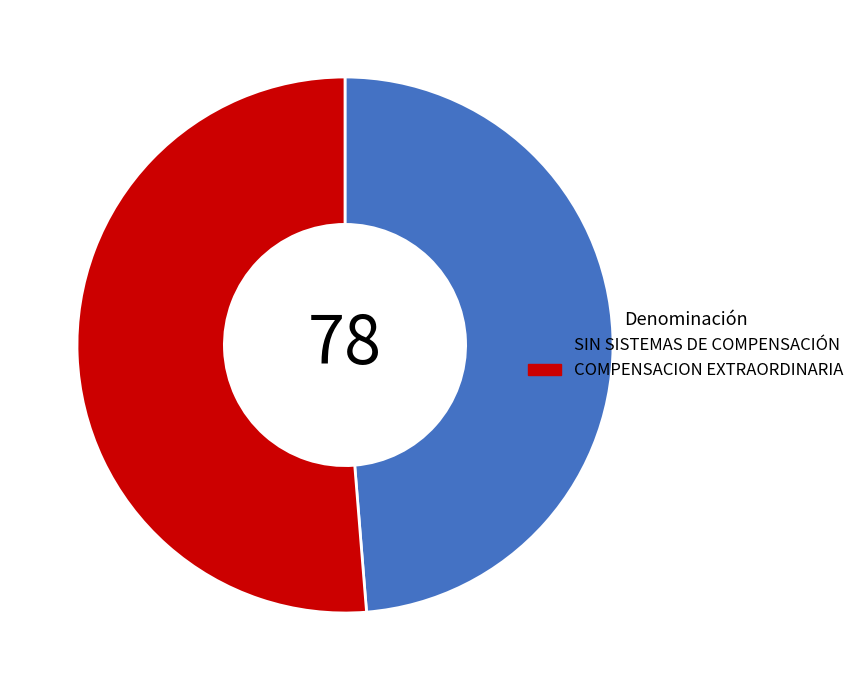

Which category has the smallest portion of the pie?

SIN SISTEMAS DE COMPENSACIÓN